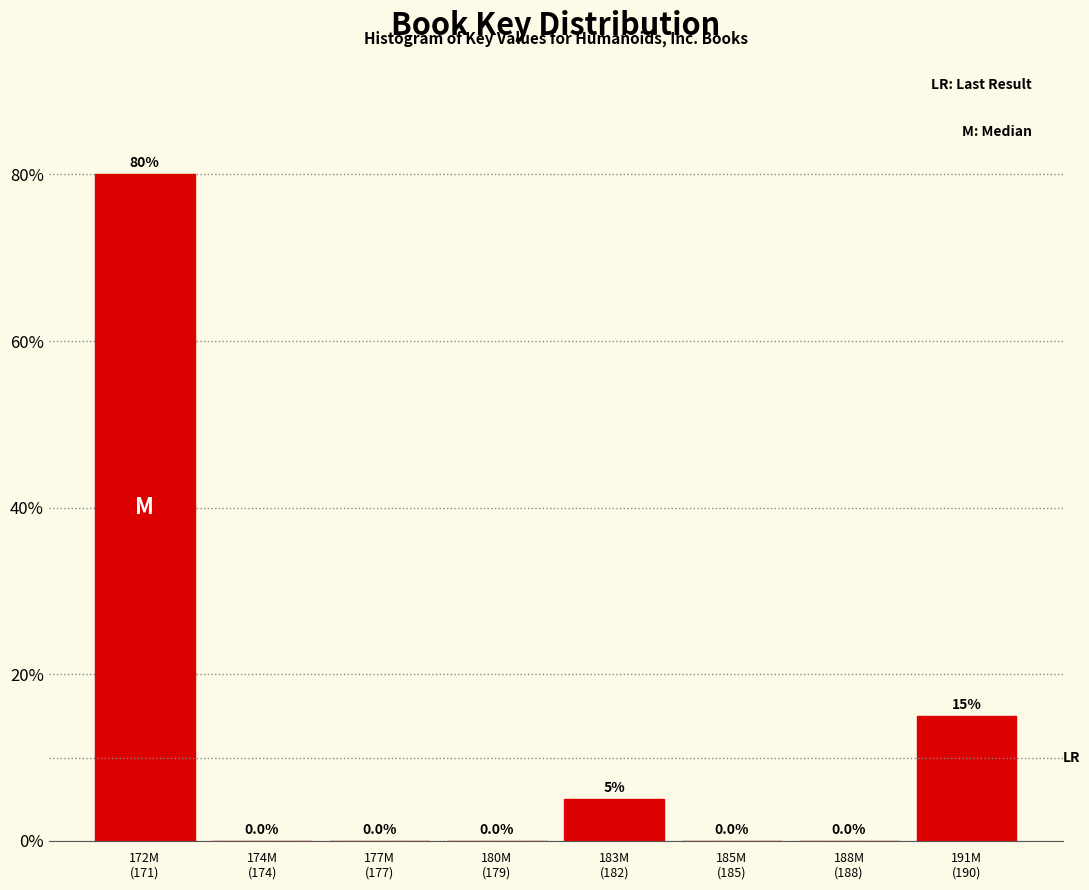

What is the sum of all values?

100